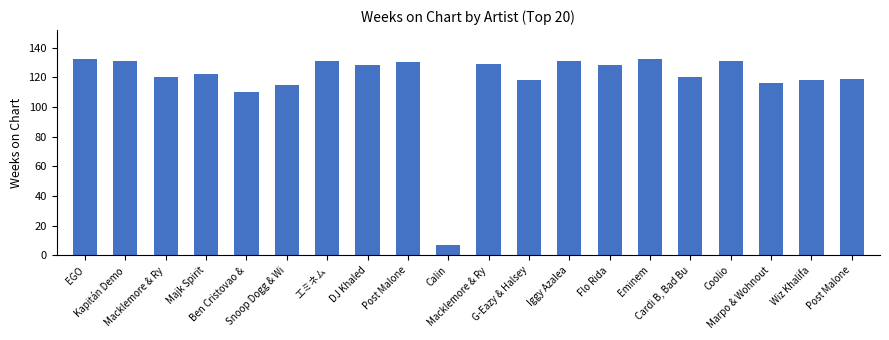

The value at Post Malone is 156. True or false?

False